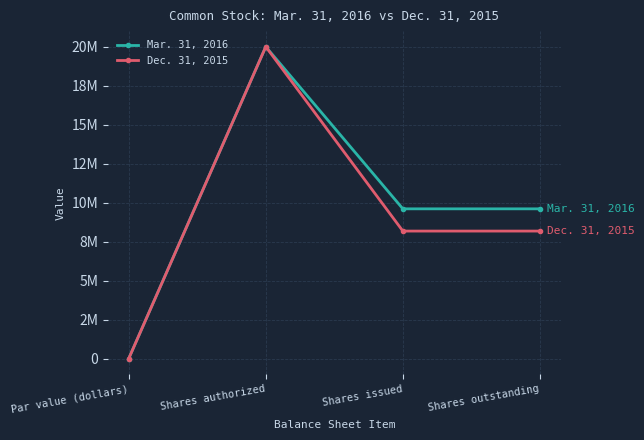

True or false: Mar. 31, 2016 and Dec. 31, 2015 cross at least once.

False